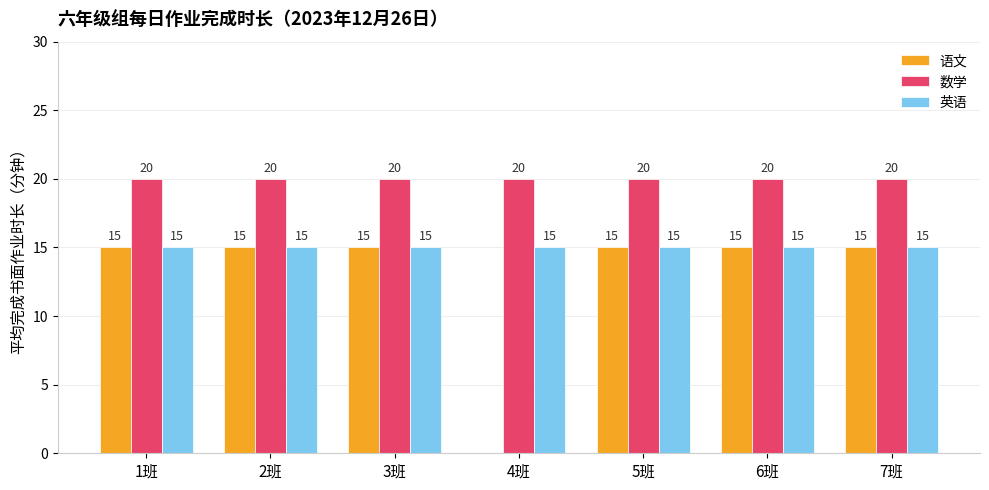

What is the sum of the 英语 values at 1班 and 6班?

30